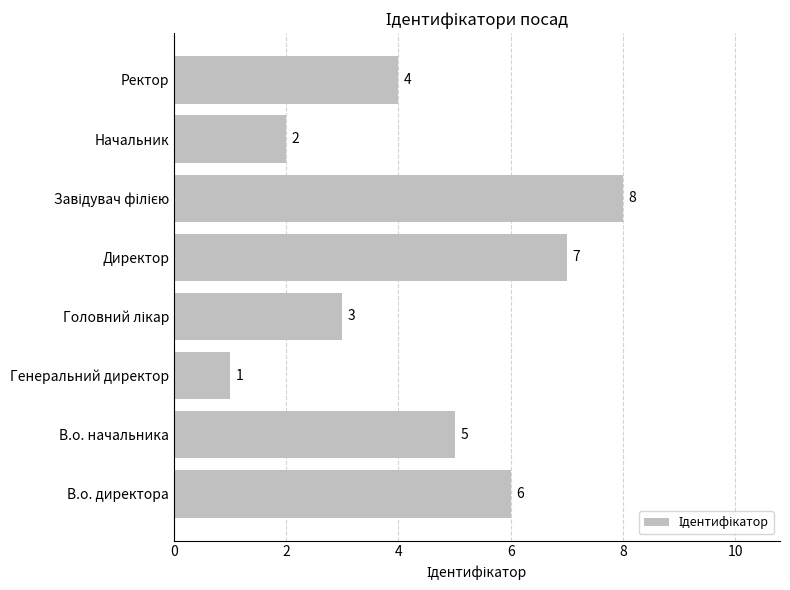

The value at Ректор is 4. True or false?

True